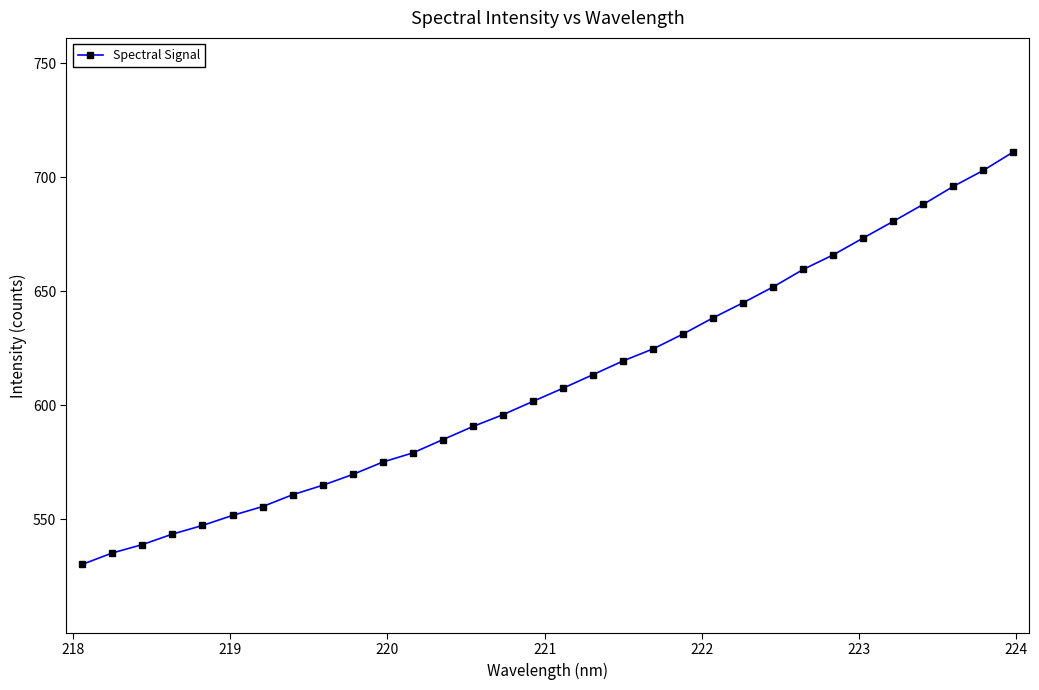

What is the value of the 2nd point from the left?

535.2